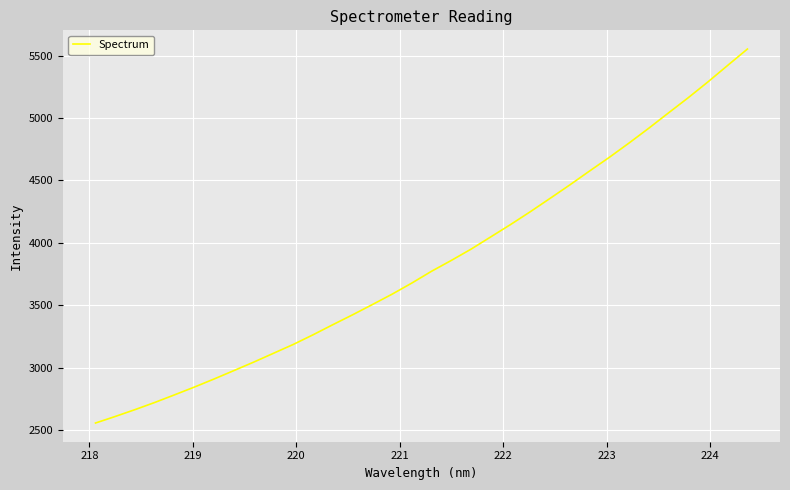

How many series are shown in this chart?

1